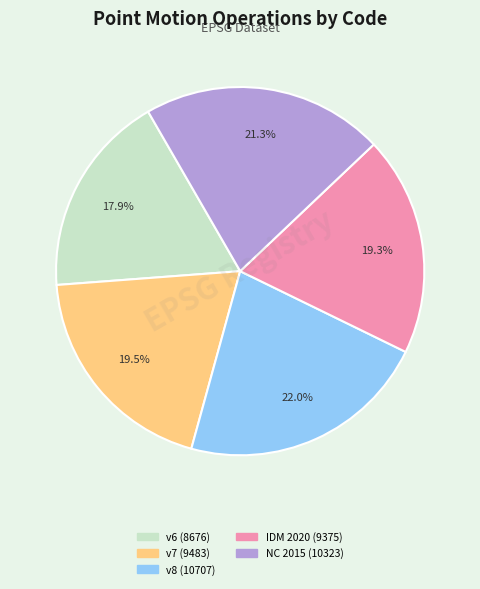

Is there a majority slice in this chart?

No